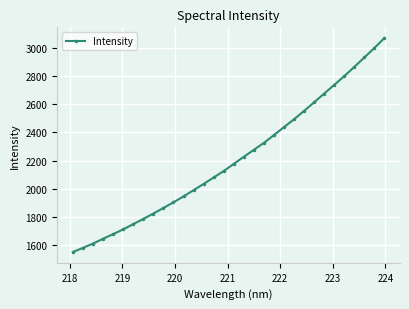

True or false: there are more than 2 points higher than both neighbors.

False